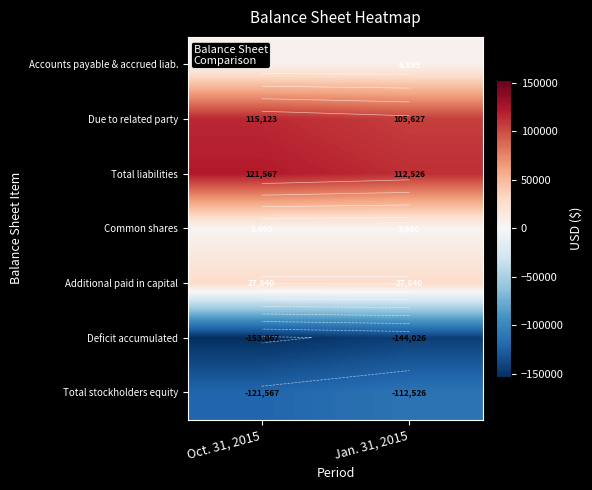

What is the sum of all Deficit accumulated values?

-297093